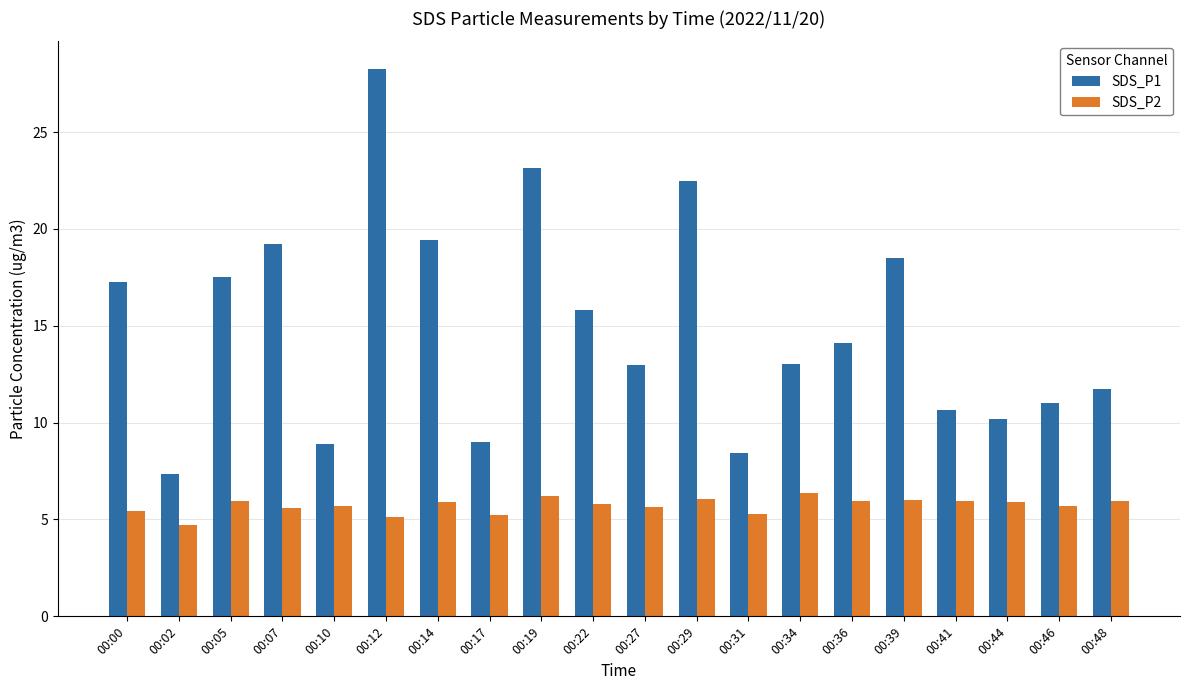

What is the minimum value for SDS_P2?

4.7